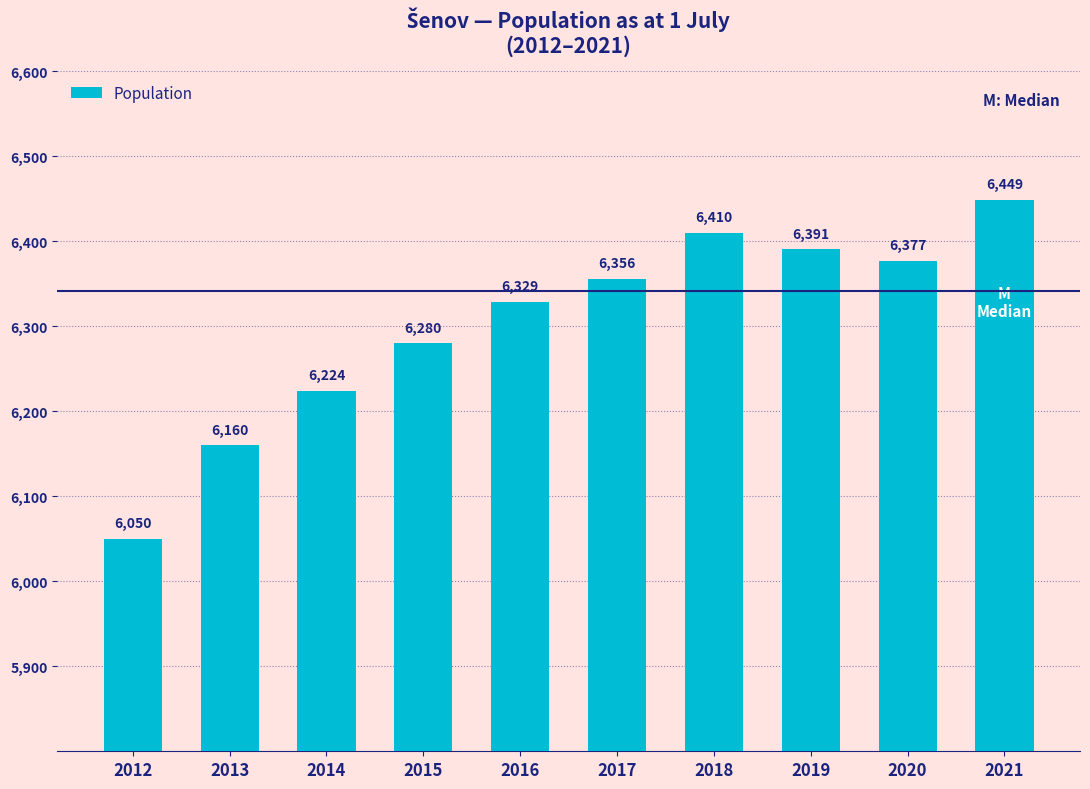

What is the minimum value shown in the chart?

6050